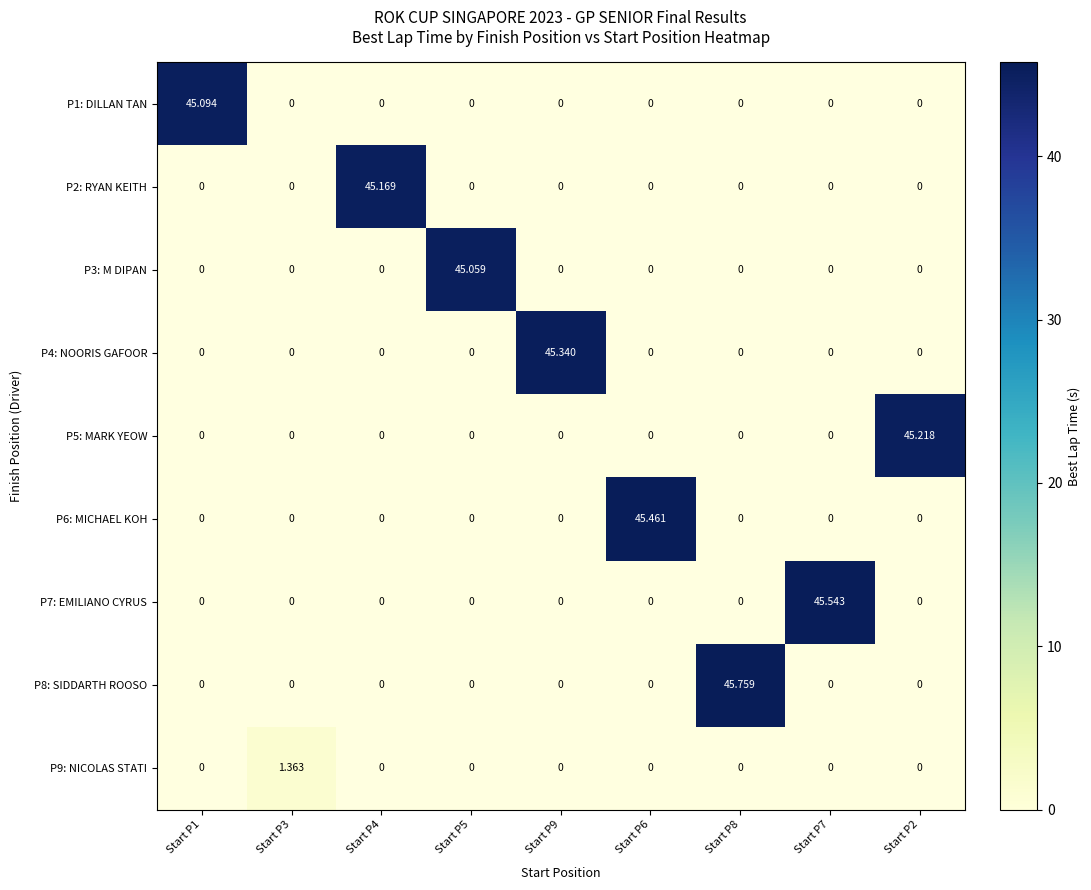

At Start P5, list the series in order from smallest to largest.

P1: DILLAN TAN, P2: RYAN KEITH, P4: NOORIS GAFOOR, P5: MARK YEOW, P6: MICHAEL KOH, P7: EMILIANO CYRUS, P8: SIDDARTH ROOSO, P9: NICOLAS STATI, P3: M DIPAN